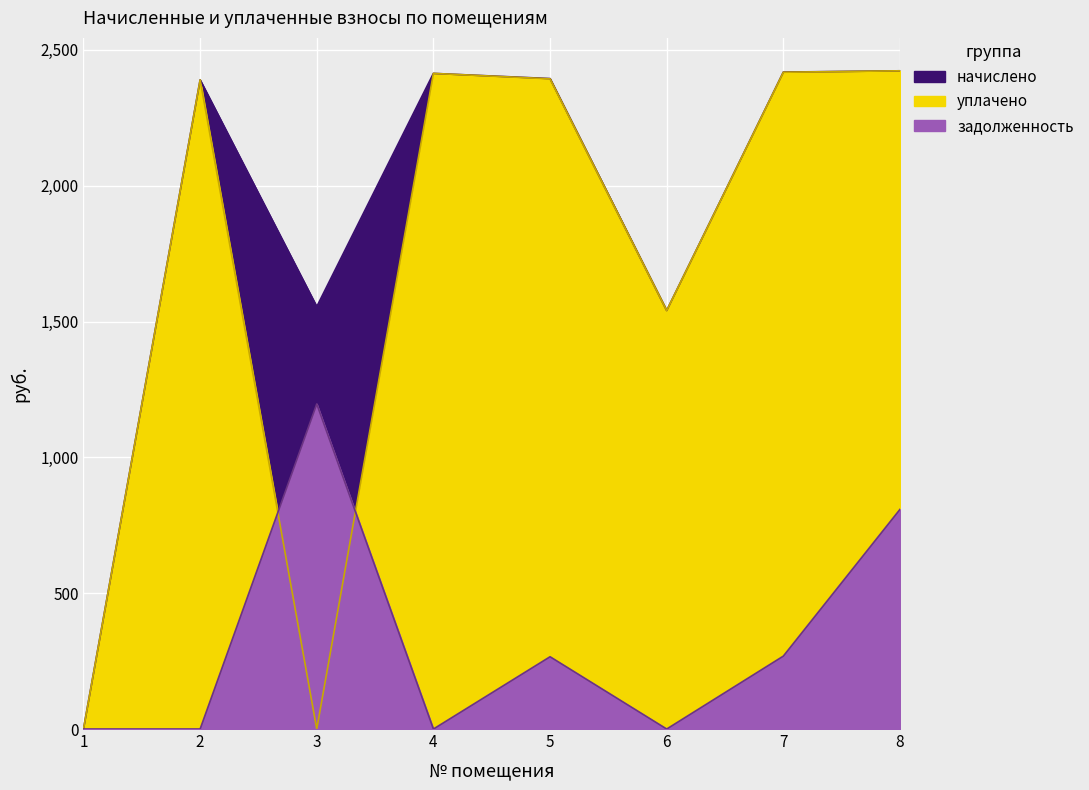

How many data points does each series have?

8